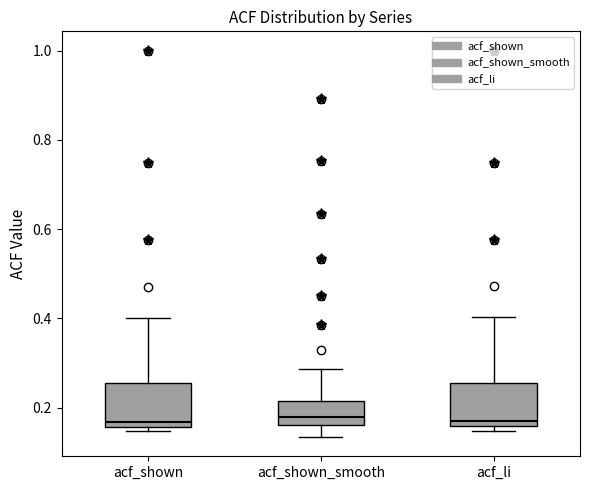

Reading left to right, transcribe this box plot: for each box, give where its median line is, the range the box spans, and where its two whiskers end, as read against the y-axis. The values are not printed on the chart, so give them approximately, as read against the axis.

acf_shown: median 0.16 (just above the box's lower edge), box 0.16 to 0.26, whiskers 0.14 to 0.40
acf_shown_smooth: median 0.18, box 0.16 to 0.22, whiskers 0.14 to 0.28
acf_li: median 0.16 (just above the box's lower edge), box 0.16 to 0.26, whiskers 0.14 to 0.40